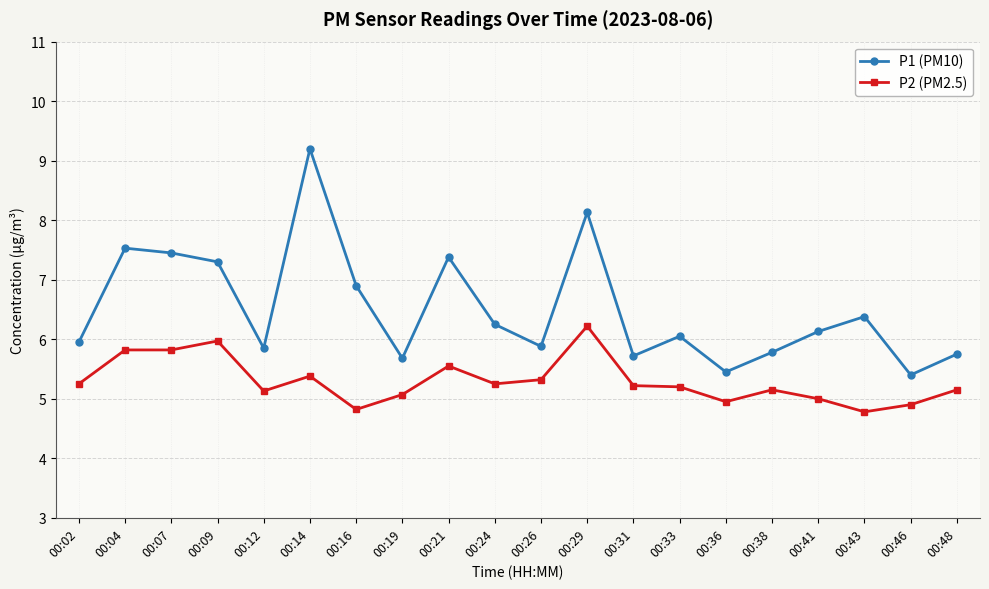

Which series has the largest range (max minus min)?

P1 (PM10)